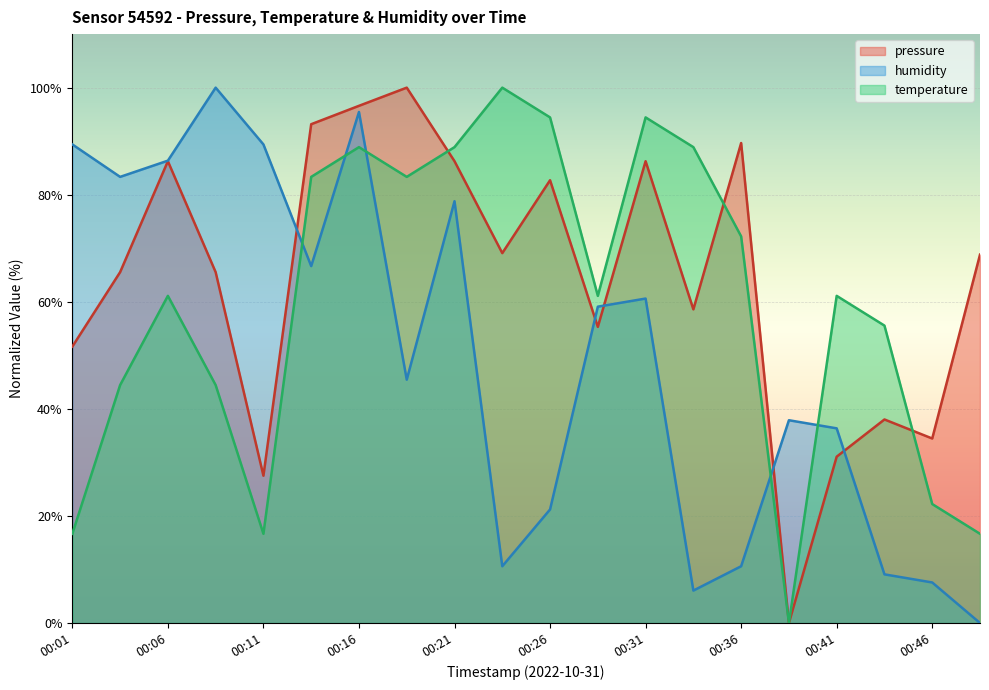

Is it true that humidity equals 34.4 at 00:31?

False